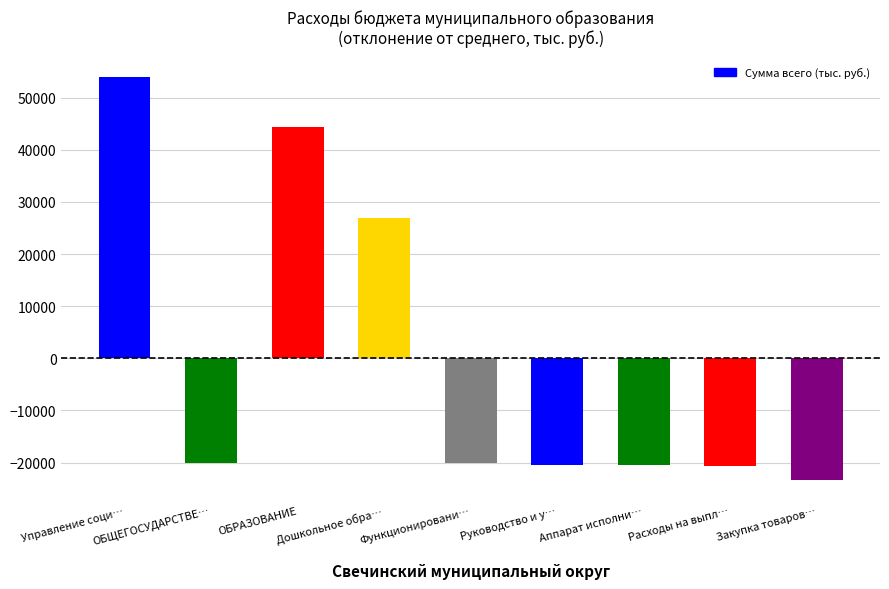

How many data points are less than -20055?

6